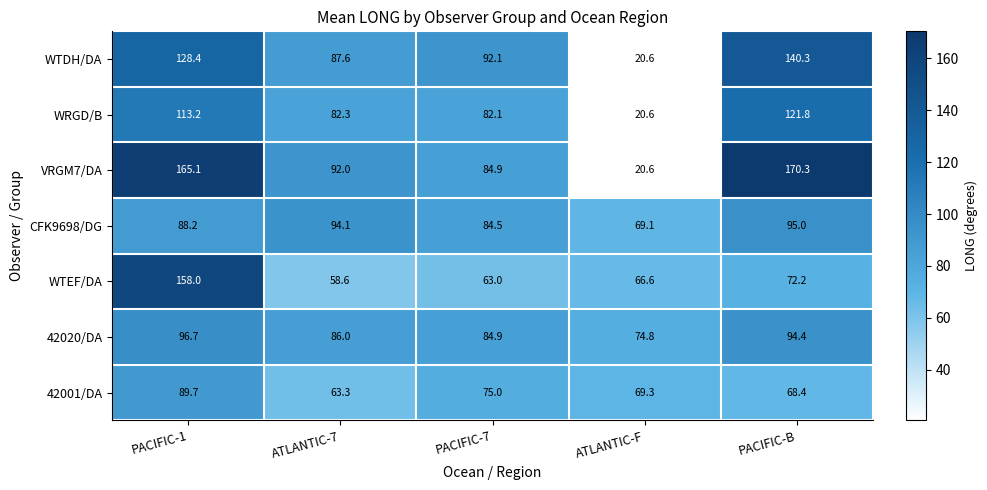

What is the smallest value displayed?

20.6